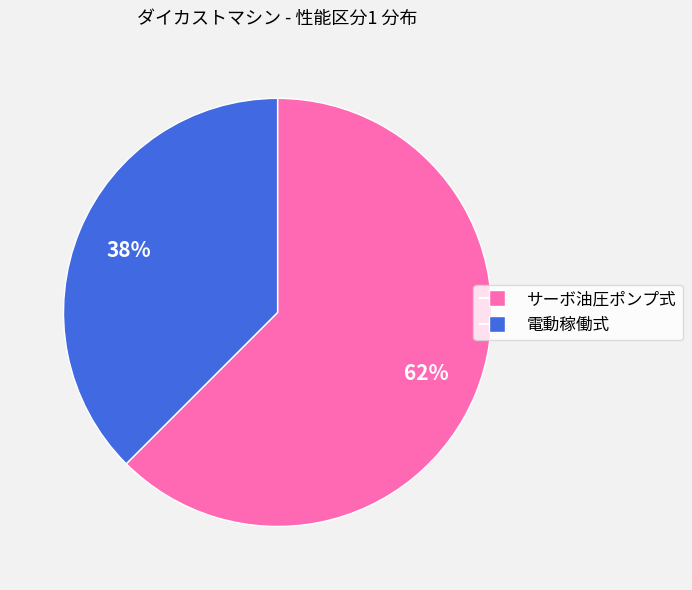

Which slice is the smallest?

電動稼働式